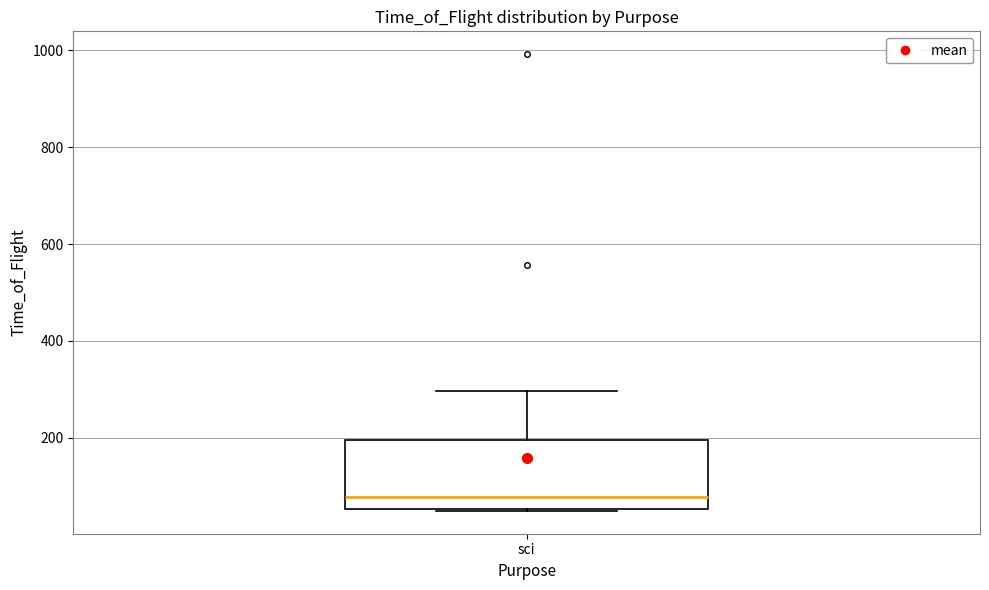

Where is the upper edge of the box for sci on the y-axis? The values are not printed on the chart, so give them approximately, as read against the axis.

200